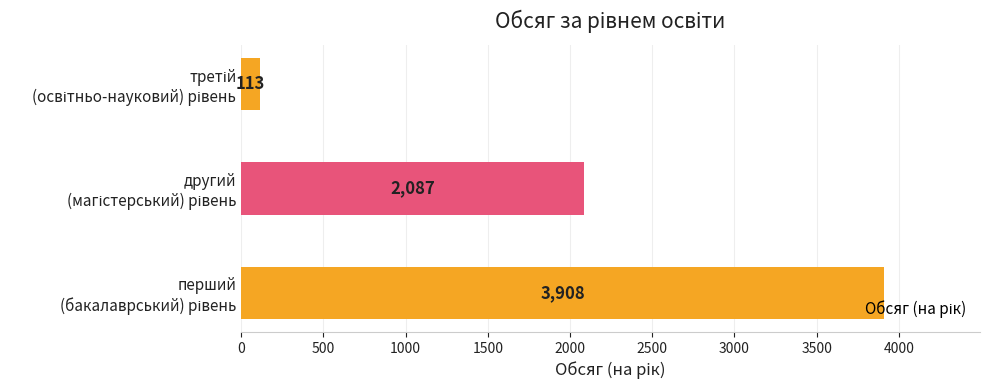

Are the bars grouped side by side (vs. stacked)?

No